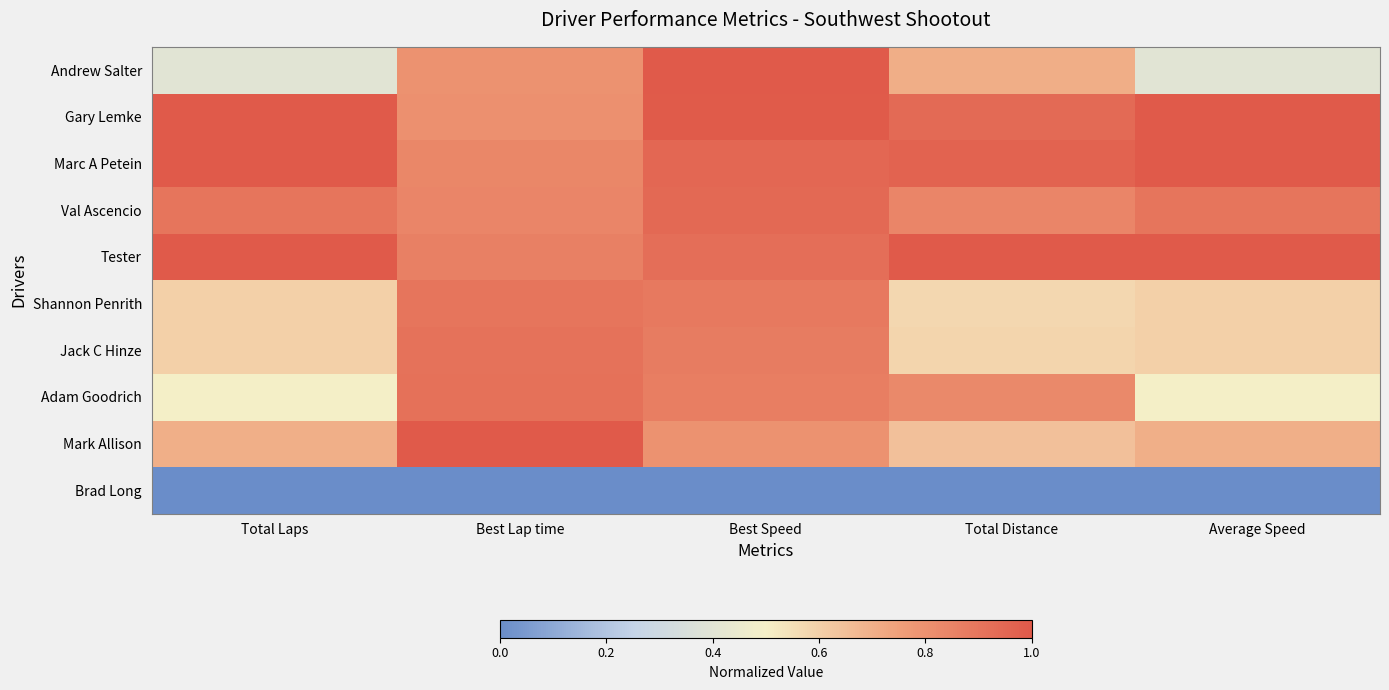

Which series has the largest total across all categories?

Tester